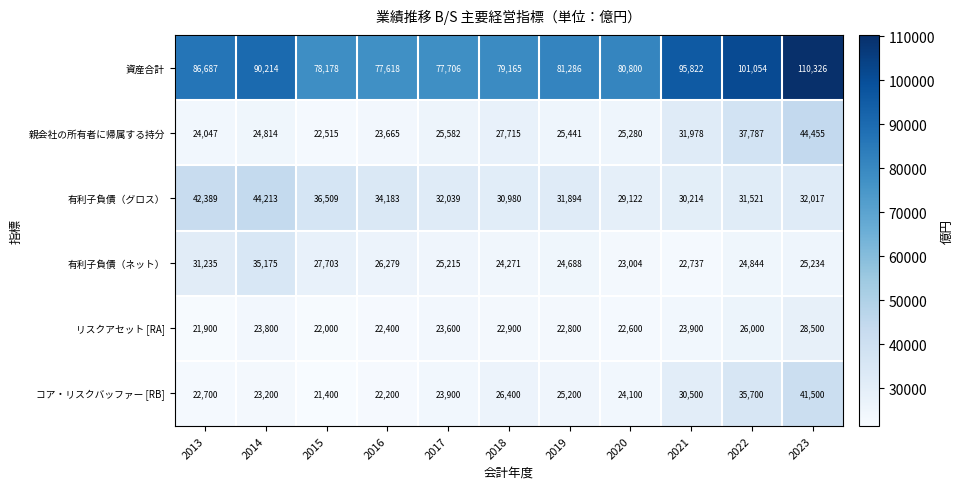

At which label does 親会社の所有者に帰属する持分 reach its peak?

2023